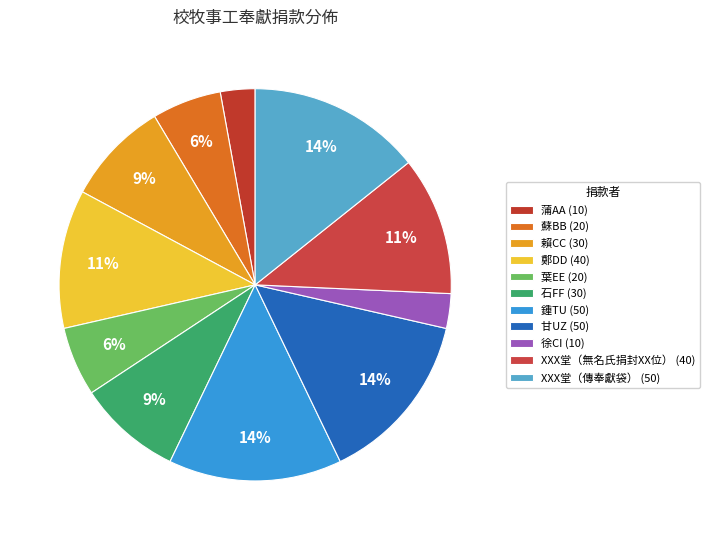

What is the smallest slice in the pie chart?

蒲AA